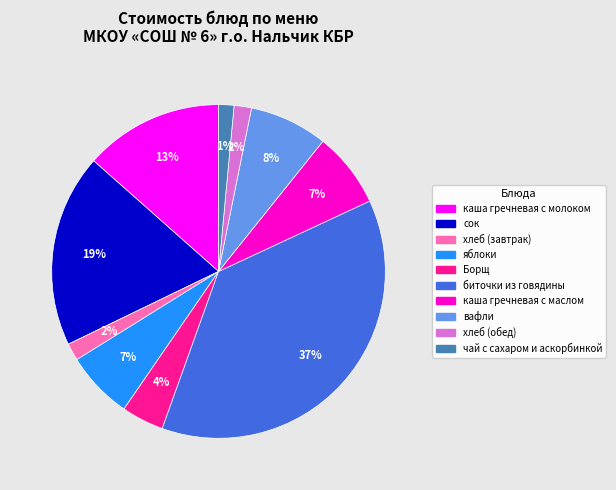

To the nearest percent, what is the average slice percentage?

10%